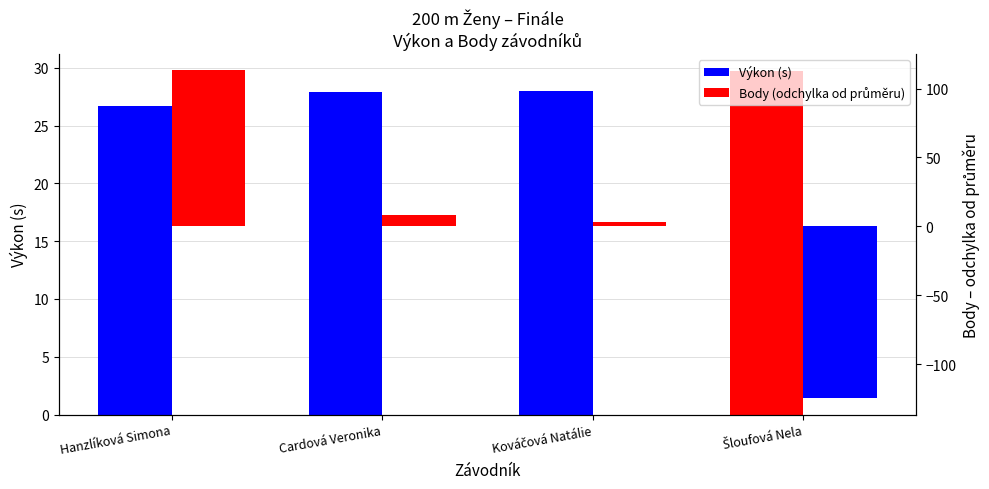

What is the label of the 3rd bar from the left?

Kováčová Natálie